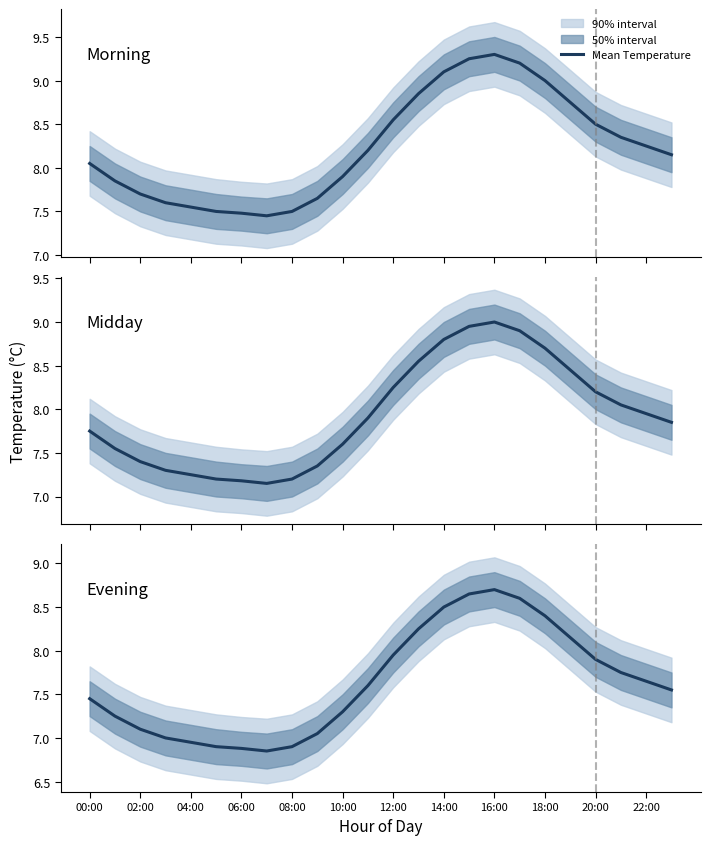

What is the label of the 2nd point from the left?

02:00